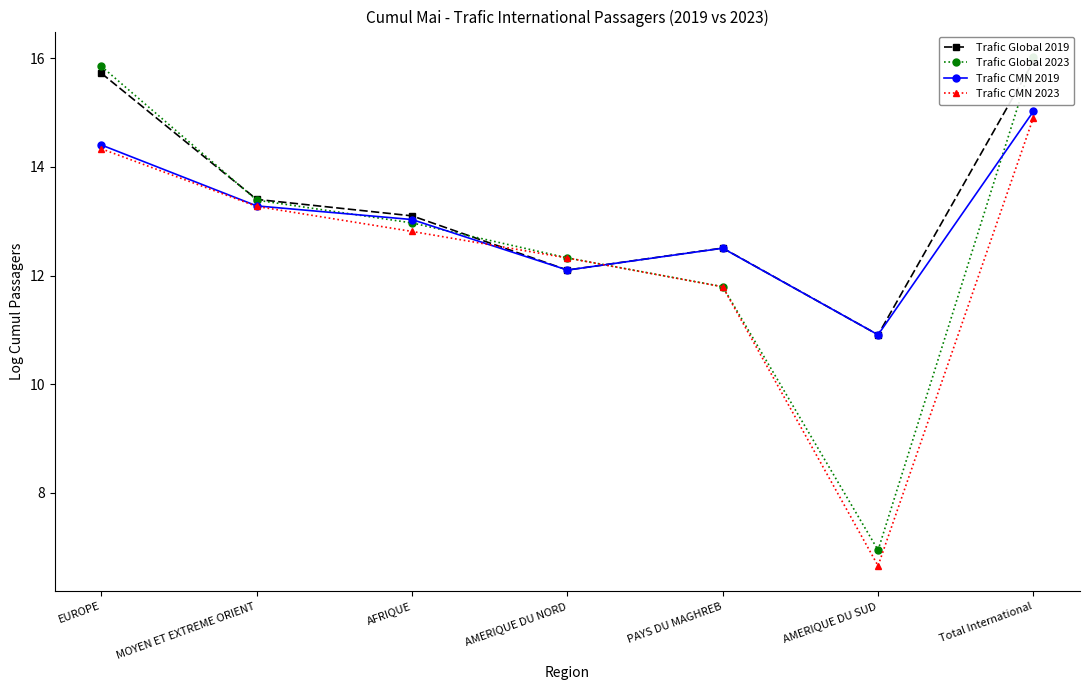

List the series in order of their peak value, lowest first.

Trafic CMN 2023, Trafic CMN 2019, Trafic Global 2019, Trafic Global 2023